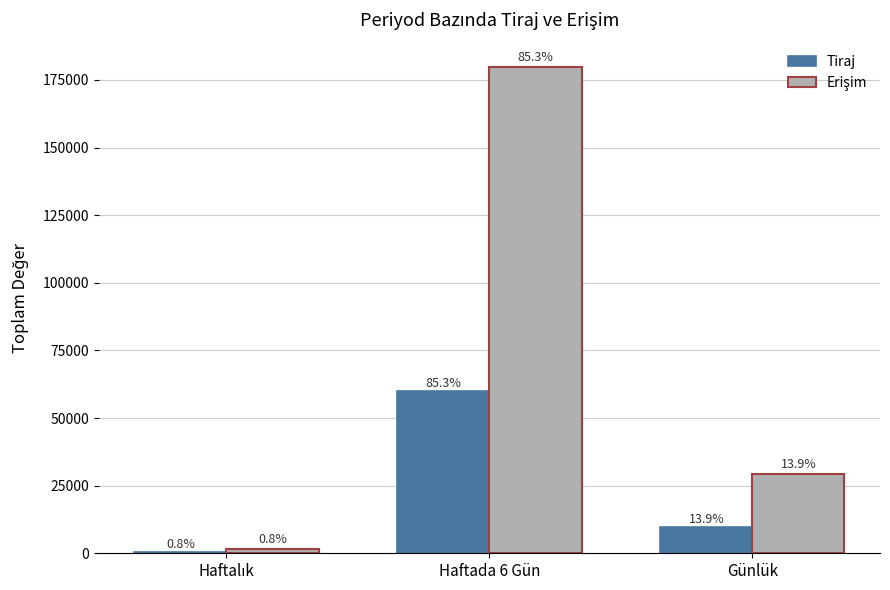

Reading right to left, extract all data points from this chart.

Tiraj: Günlük=9785	Haftada 6 Gün=59908	Haftalık=570
Erişim: Günlük=29367	Haftada 6 Gün=179802	Haftalık=1710